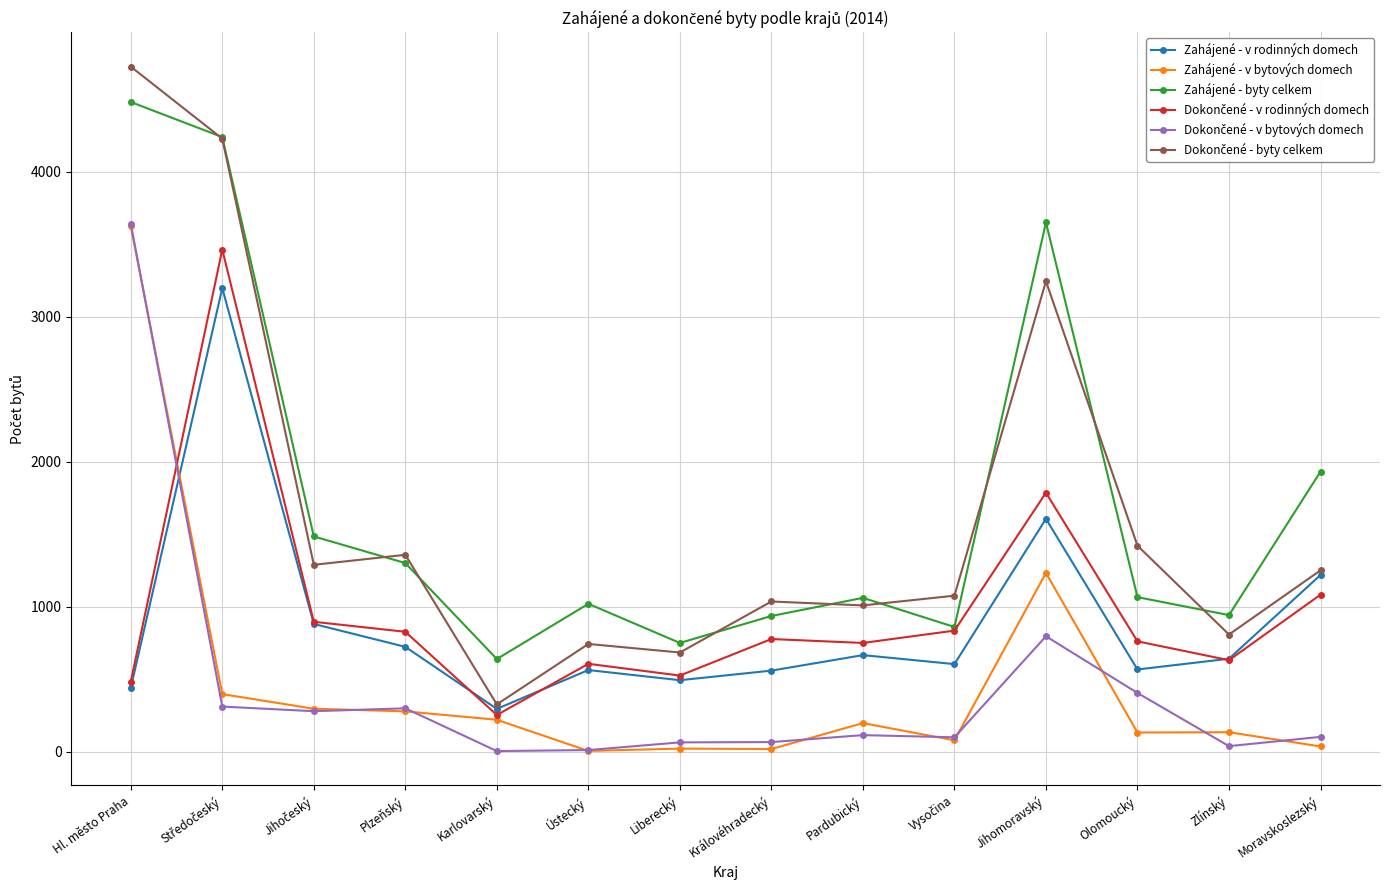

At which category is the sum across all series the highest?

Hl. město Praha